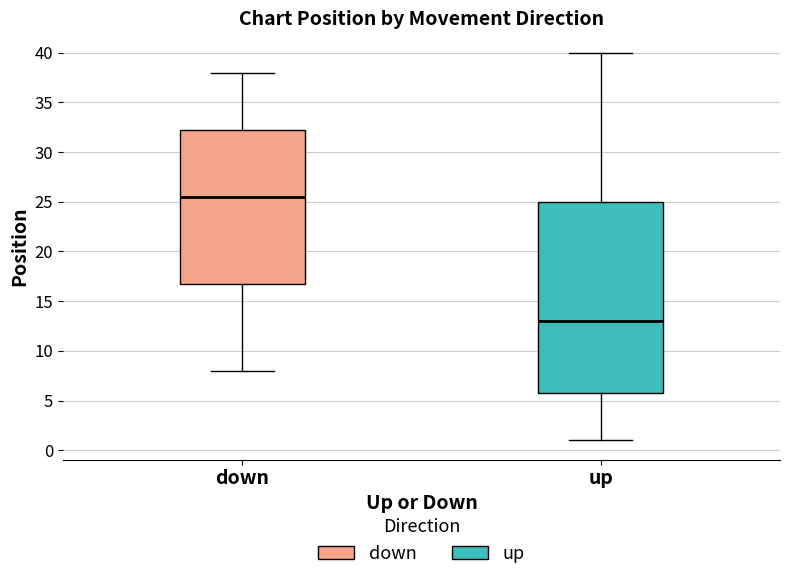

Which box's median line is the lowest?

up